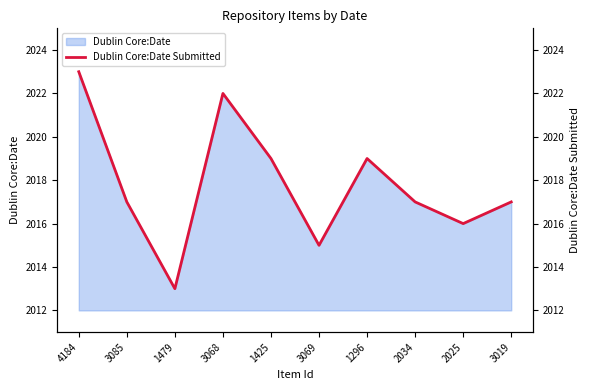

The value at 2034 is 2017. True or false?

True